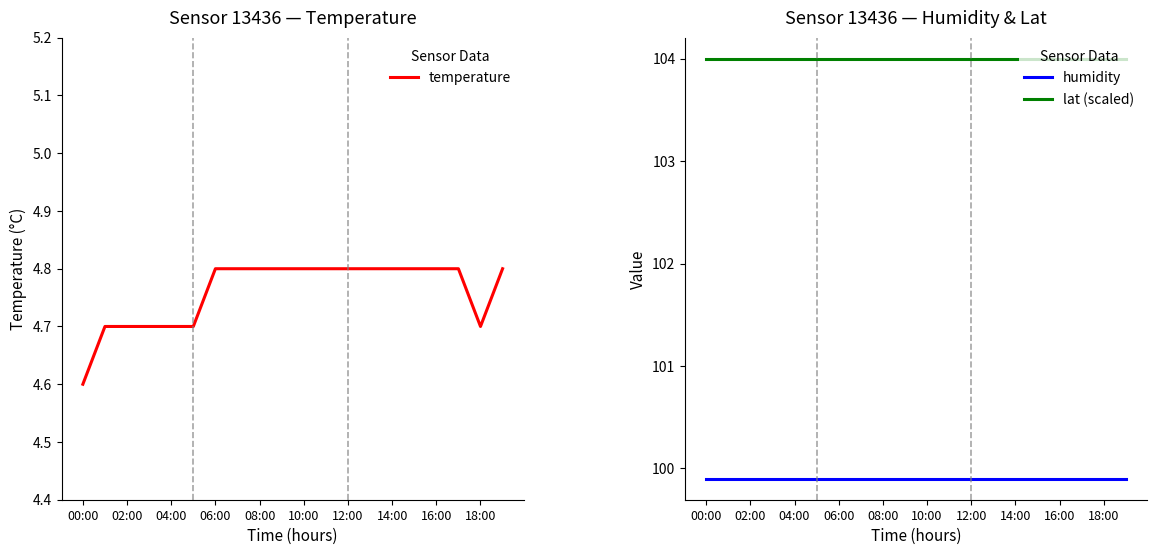

Does the chart display data point markers on the line(s)?

No